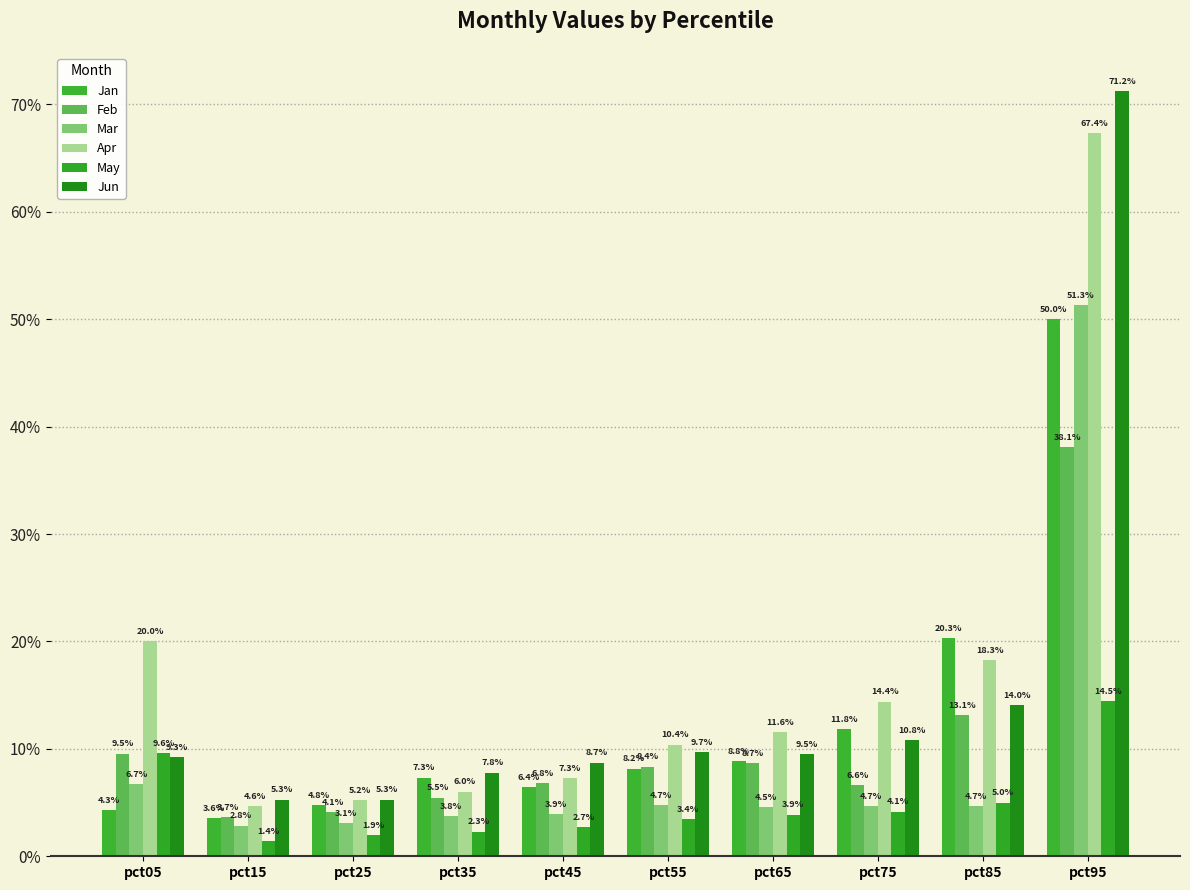

Reading left to right, transcribe all the data shown in this chart.

Jan: pct05=0.0	pct15=0.0	pct25=0.0	pct35=0.1	pct45=0.1	pct55=0.1	pct65=0.1	pct75=0.1	pct85=0.2	pct95=0.5
Feb: pct05=0.1	pct15=0.0	pct25=0.0	pct35=0.1	pct45=0.1	pct55=0.1	pct65=0.1	pct75=0.1	pct85=0.1	pct95=0.4
Mar: pct05=0.1	pct15=0.0	pct25=0.0	pct35=0.0	pct45=0.0	pct55=0.0	pct65=0.0	pct75=0.0	pct85=0.0	pct95=0.5
Apr: pct05=0.2	pct15=0.0	pct25=0.1	pct35=0.1	pct45=0.1	pct55=0.1	pct65=0.1	pct75=0.1	pct85=0.2	pct95=0.7
May: pct05=0.1	pct15=0.0	pct25=0.0	pct35=0.0	pct45=0.0	pct55=0.0	pct65=0.0	pct75=0.0	pct85=0.0	pct95=0.1
Jun: pct05=0.1	pct15=0.1	pct25=0.1	pct35=0.1	pct45=0.1	pct55=0.1	pct65=0.1	pct75=0.1	pct85=0.1	pct95=0.7